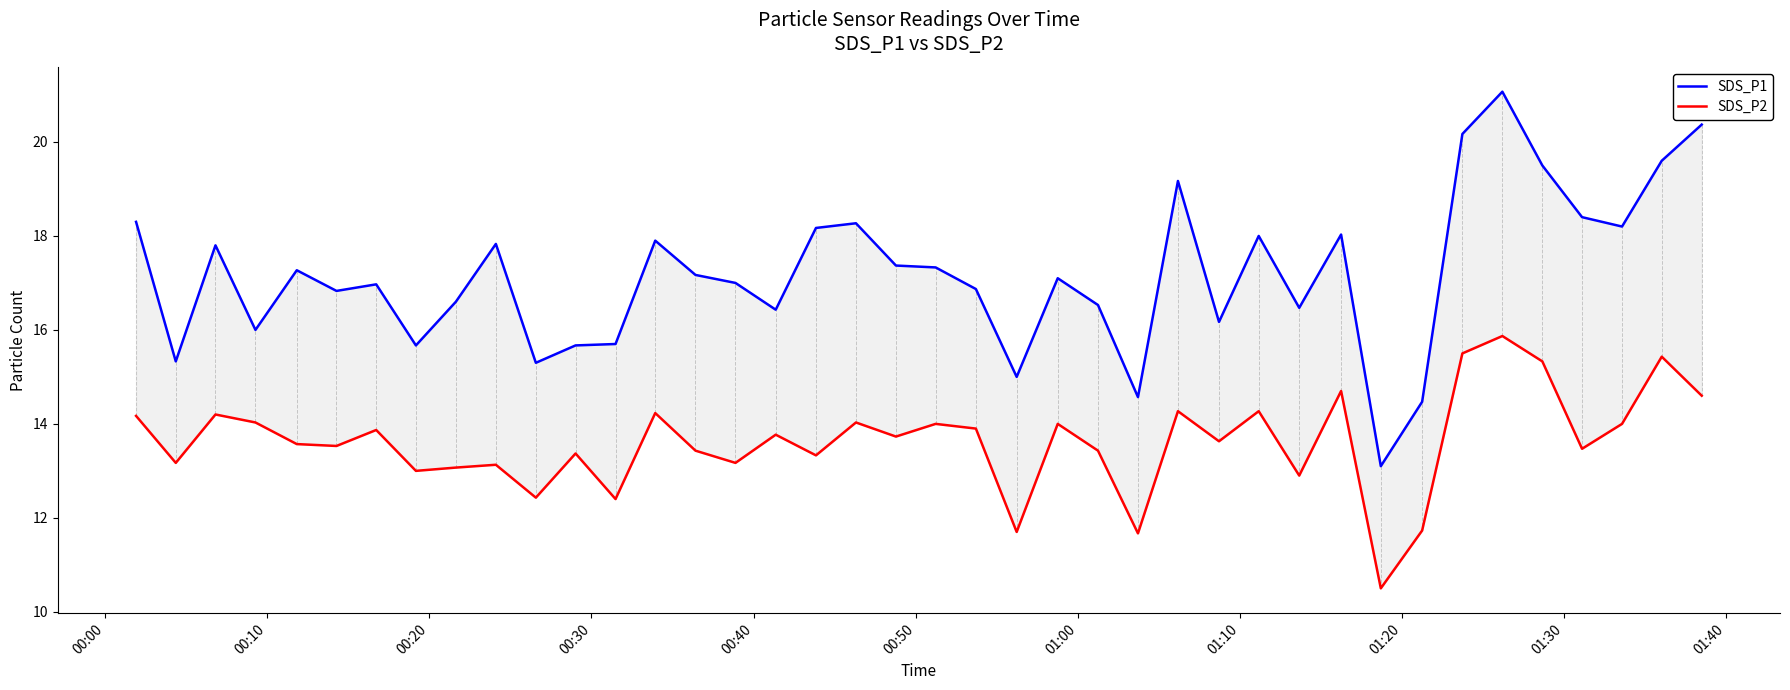

What is the smallest value displayed?

10.5